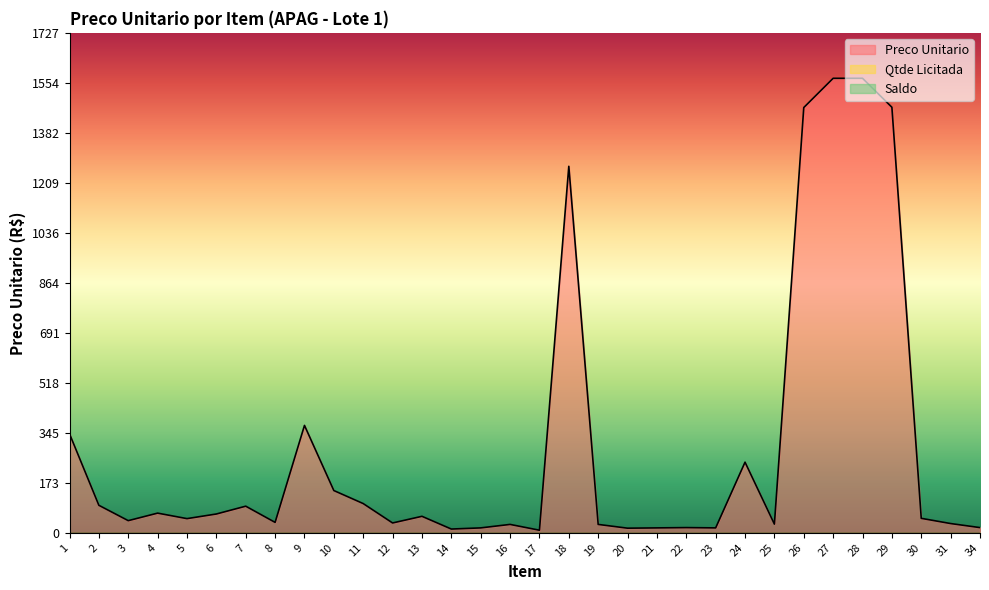

True or false: Qtde Licitada and Preco Unitario intersect in this chart.

False